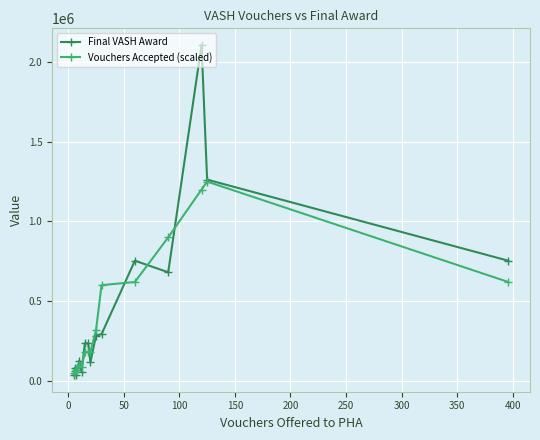

Rank the series by their maximum value, from lowest to highest.

Vouchers Accepted (scaled), Final VASH Award